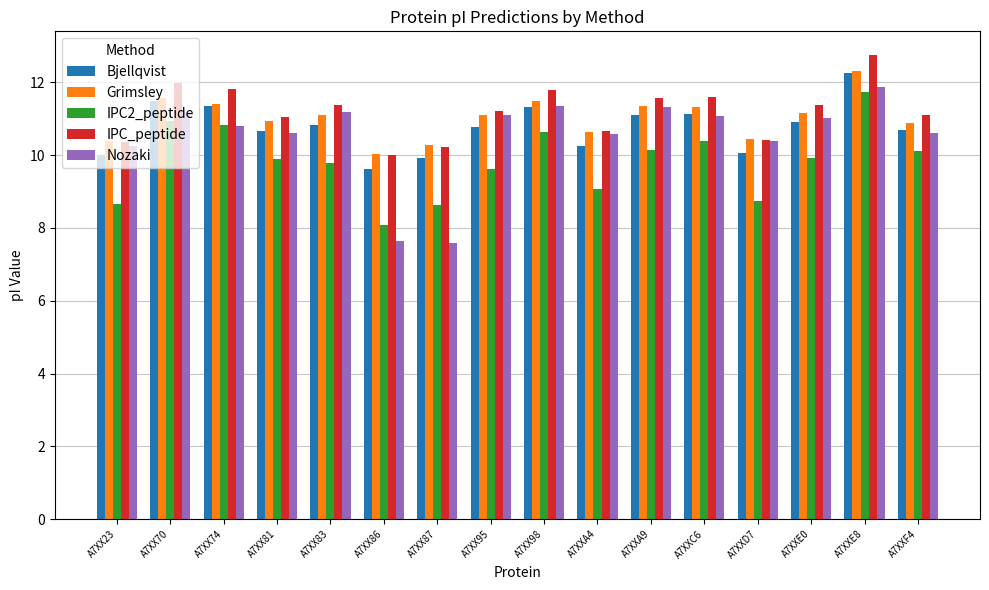

Between A7XXE0 and A7XXE8, which series saw the biggest shift?

IPC2_peptide